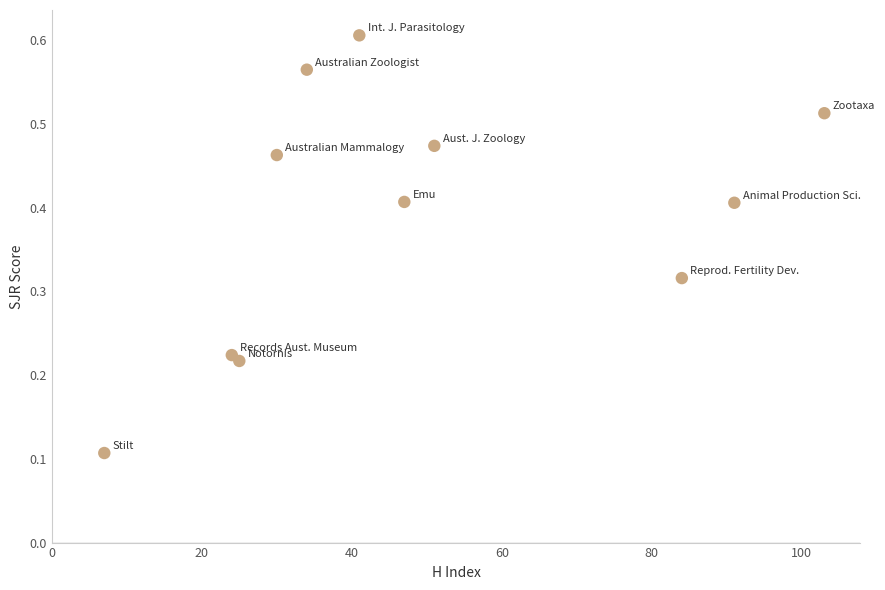

What is the average X value?

48.8